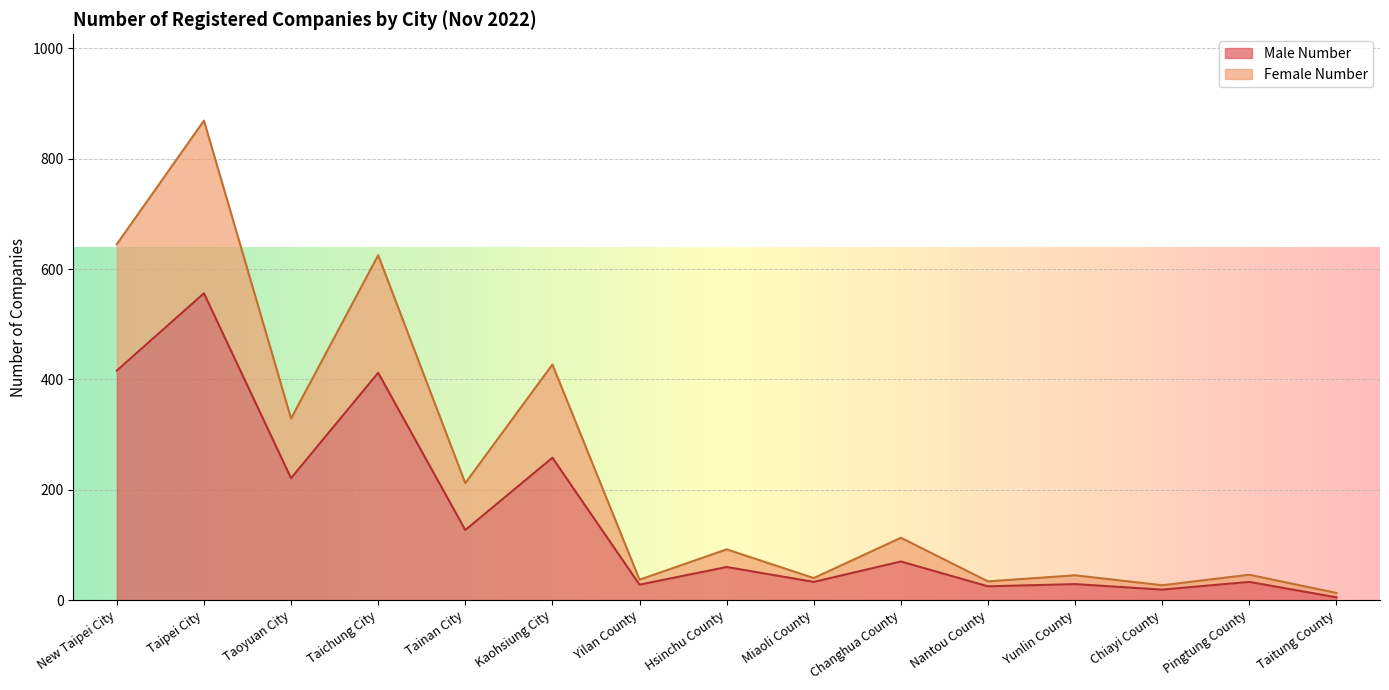

At which category does Male Number reach its first local valley?

Taoyuan City